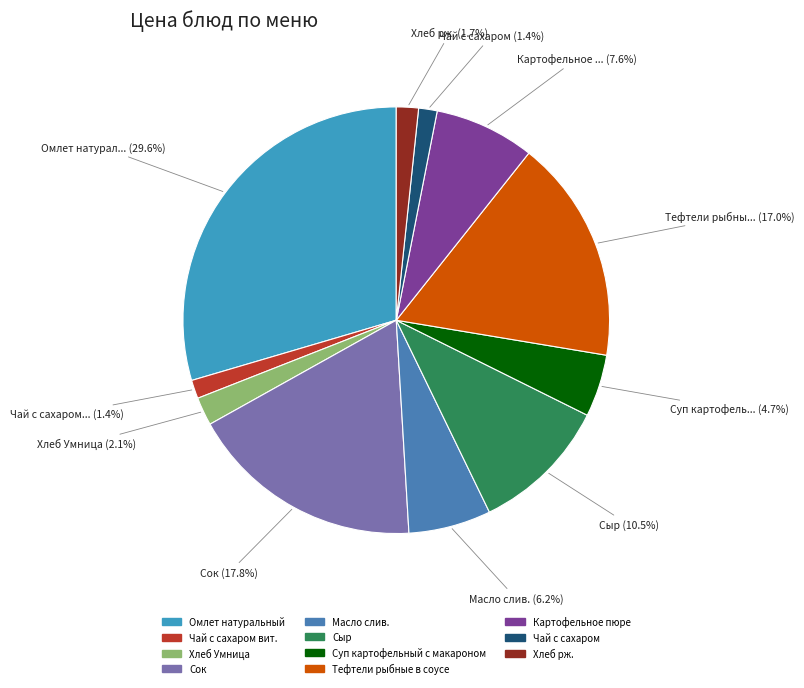

How many segments does this pie chart have?

11